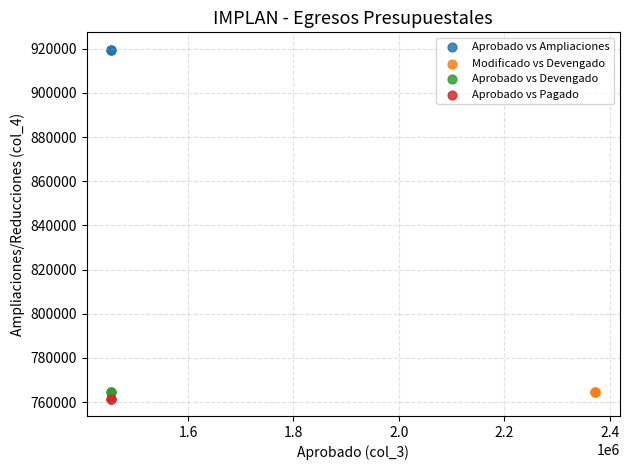

Which series reaches the maximum Y coordinate?

Aprobado vs Ampliaciones